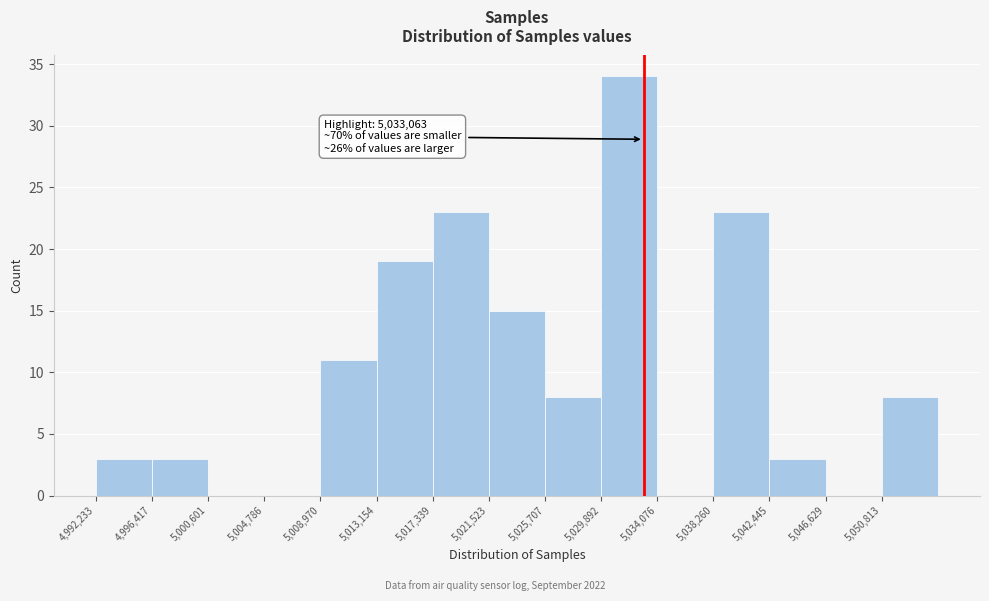

Over which range of the x-axis is the bar tallest?

5030000 to 5034000